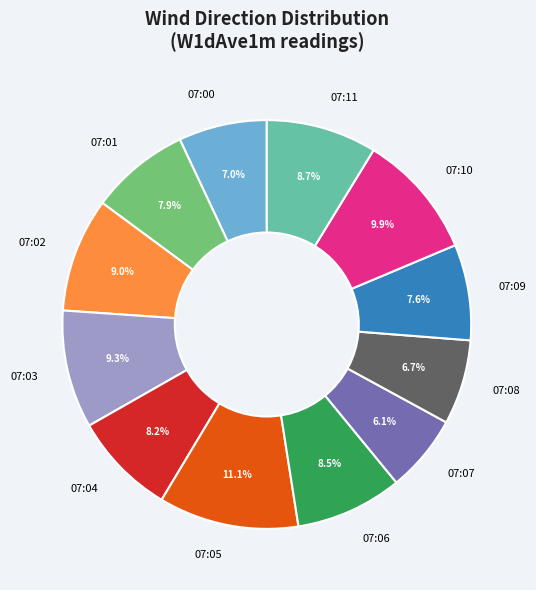

Count the number of slices in the pie.

12